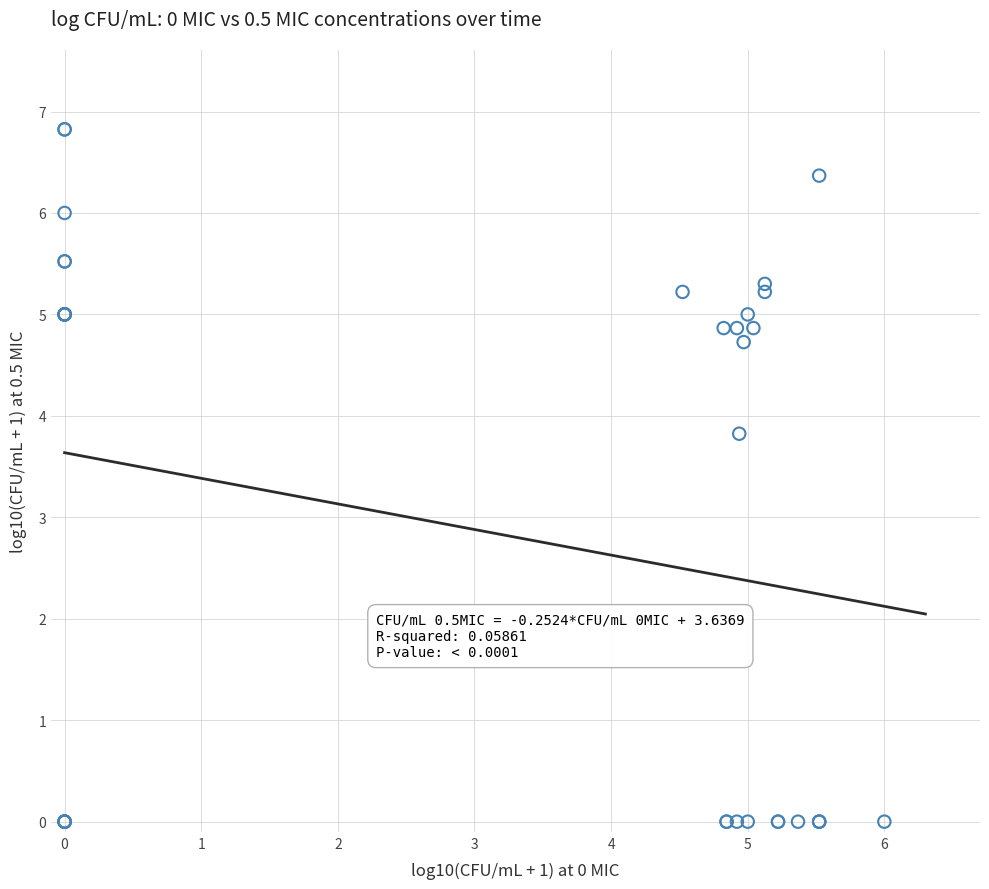

What Y value in the scatter plot is closest to 3?

3.8